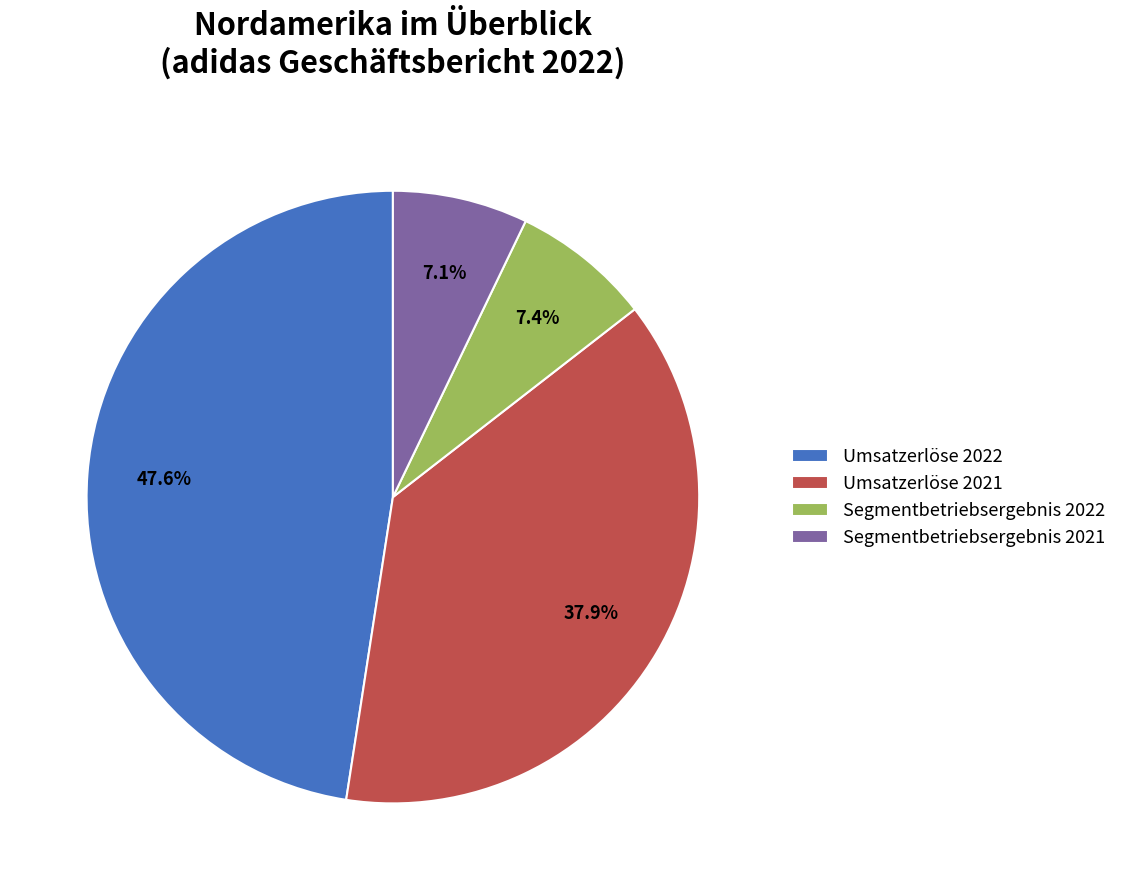

What percentage is the Segmentbetriebsergebnis 2021 slice, to the nearest percent?

7%